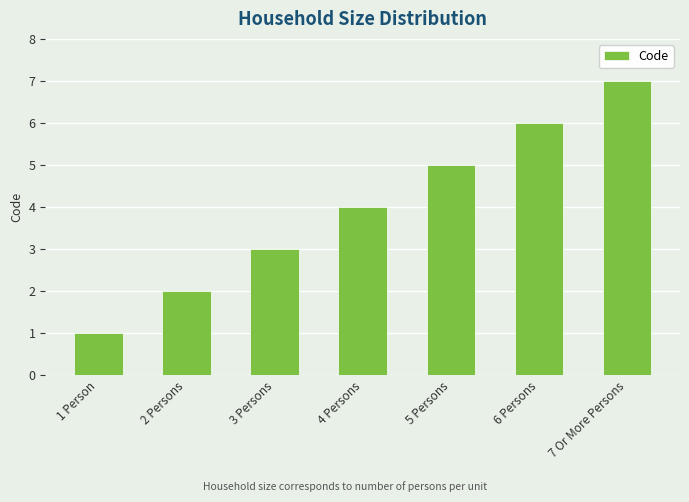

Rank the categories by value from highest to lowest.

7 Or More Persons, 6 Persons, 5 Persons, 4 Persons, 3 Persons, 2 Persons, 1 Person